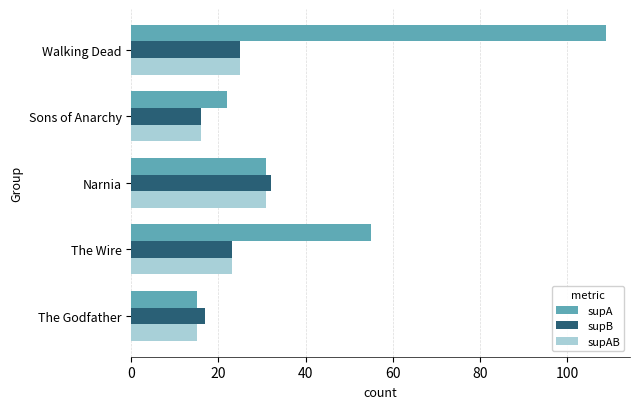

What is the difference between the second highest and second lowest values in the supB series?

8